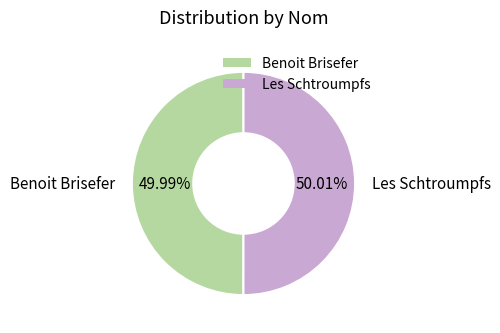

What portion of the pie excludes Les Schtroumpfs?

50.0%